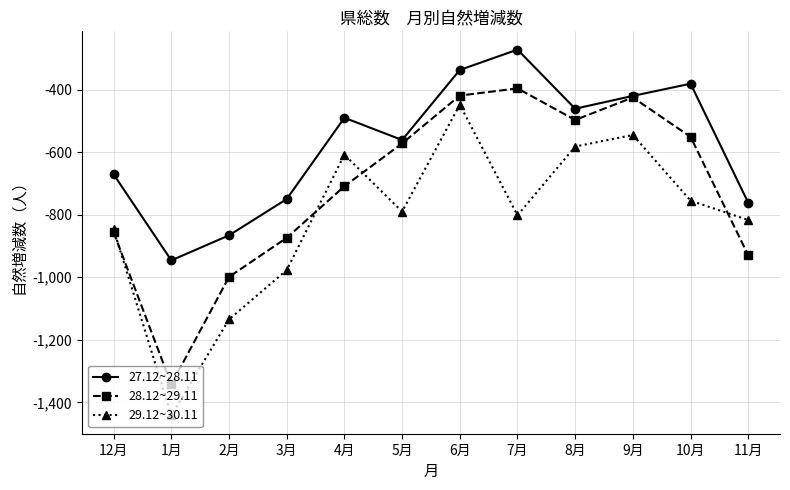

At 8月, list the series in order from largest to smallest.

27.12~28.11, 28.12~29.11, 29.12~30.11